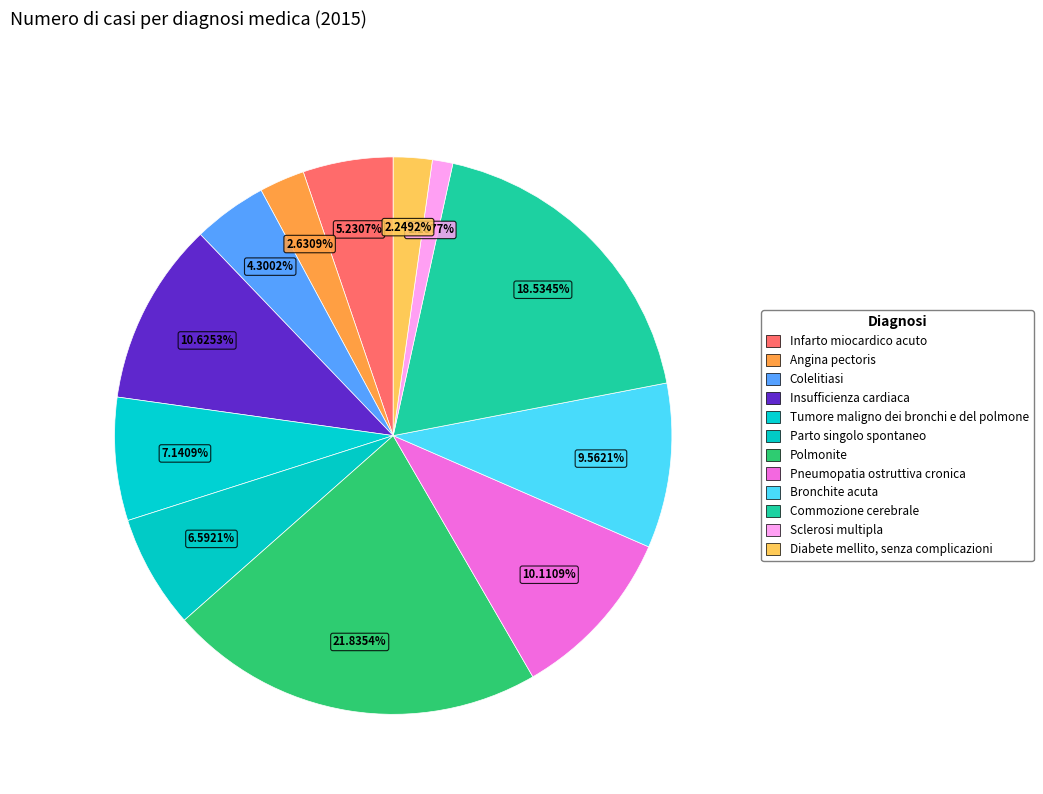

How many slices are in this pie chart?

12